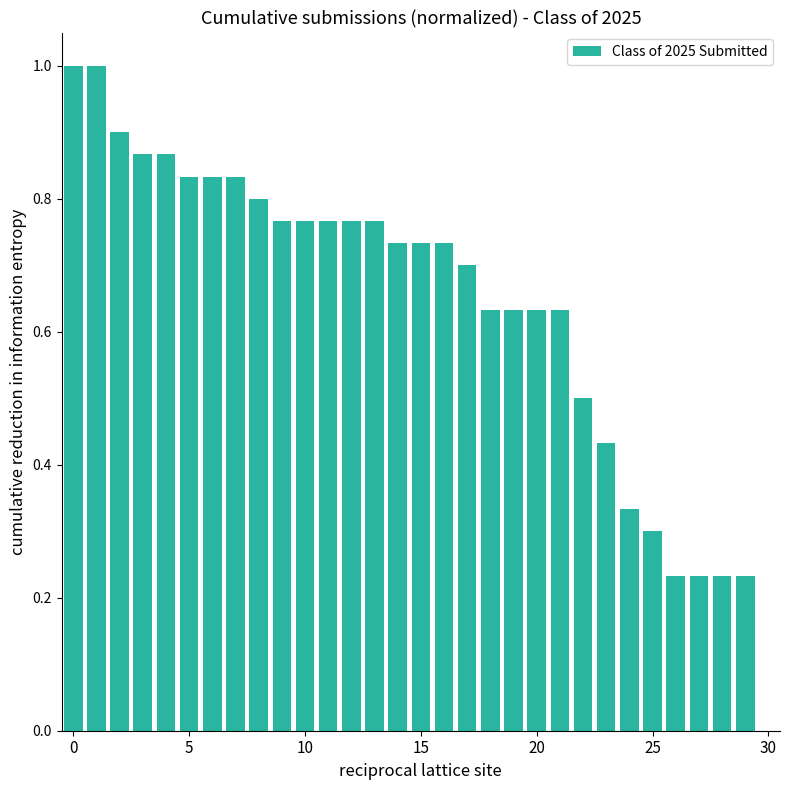

What is the greatest value displayed?

1.0